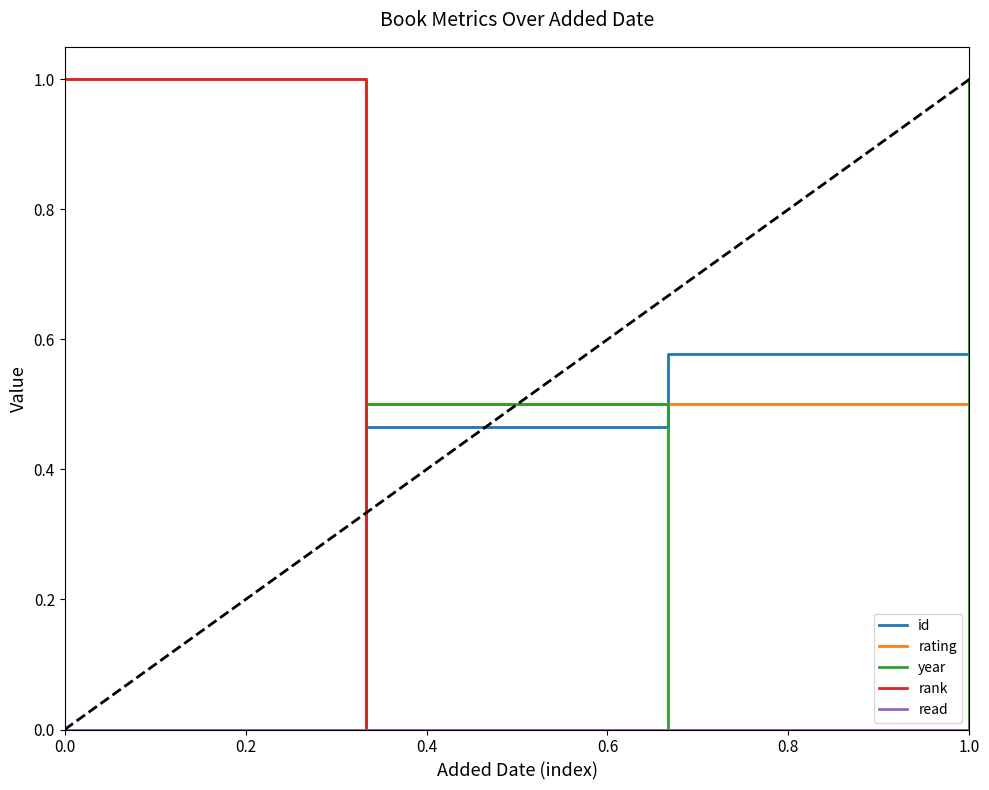

What is the maximum value shown in the chart?

1.0